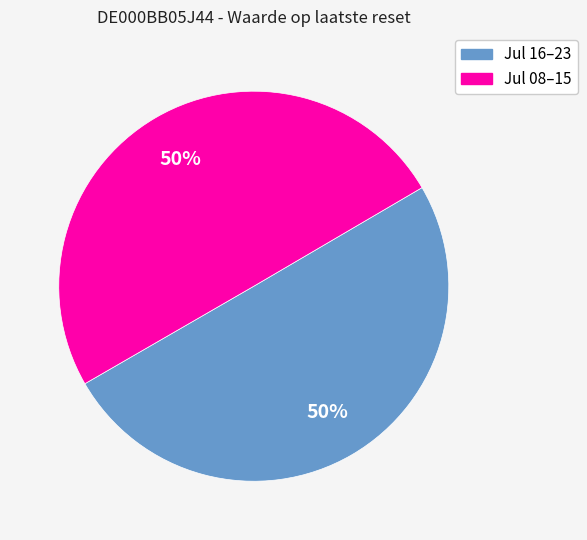

To the nearest percent, what is the average slice percentage?

50%